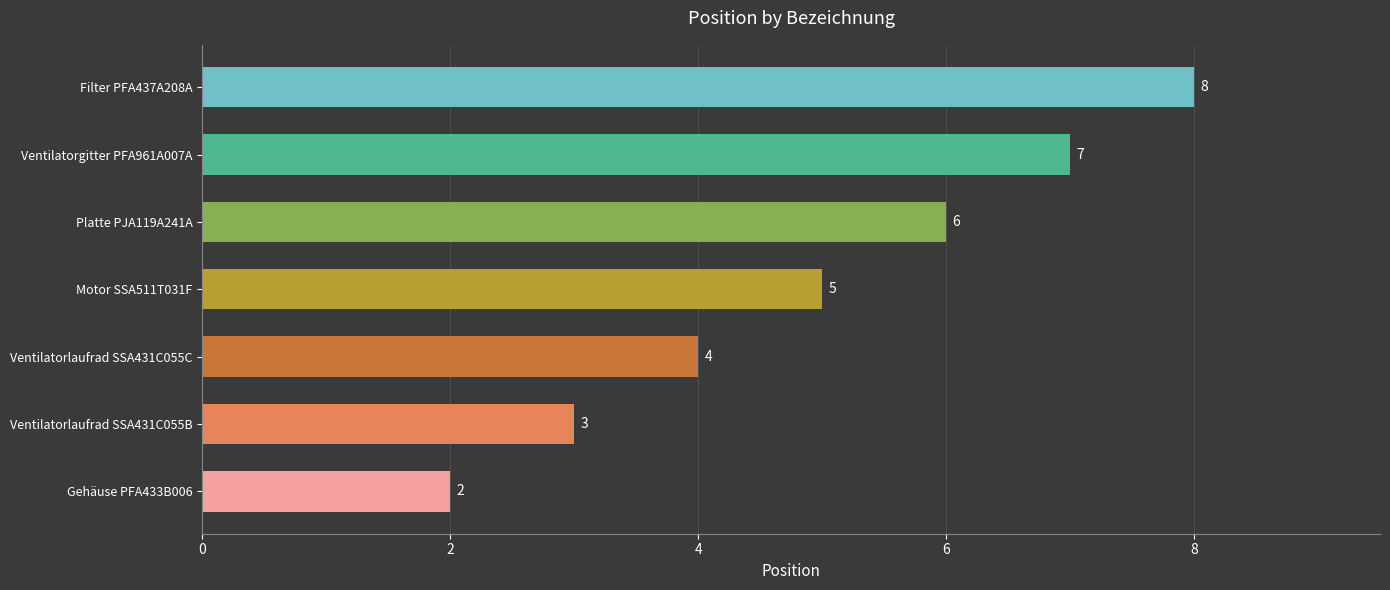

Between Platte PJA119A241A and Filter PFA437A208A, which is larger?

Filter PFA437A208A